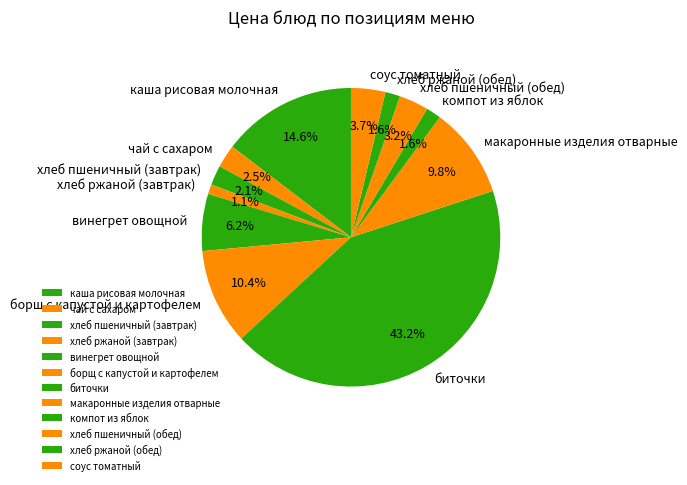

Which has a higher value, биточки or соус томатный?

биточки